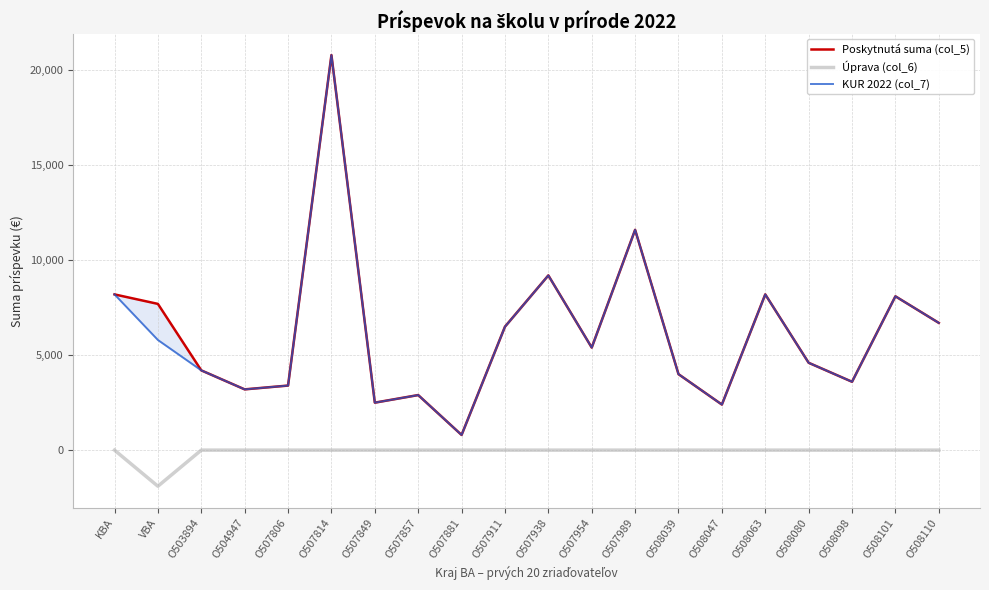

True or false: KUR 2022 (col_7) and Poskytnutá suma (col_5) cross at least once.

False